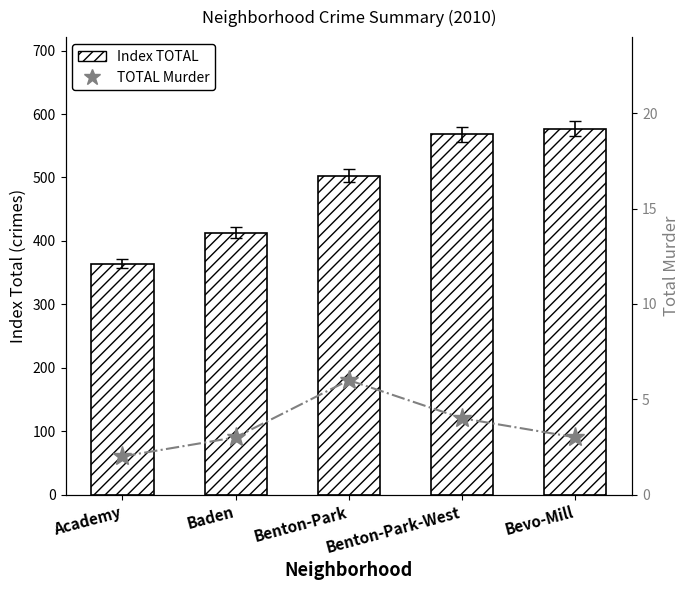

What is the maximum value shown in the chart?

577